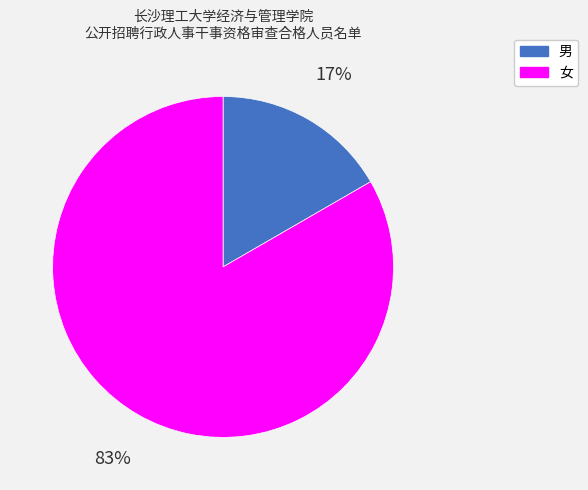

True or false: 男 accounts for 31% of the total.

False